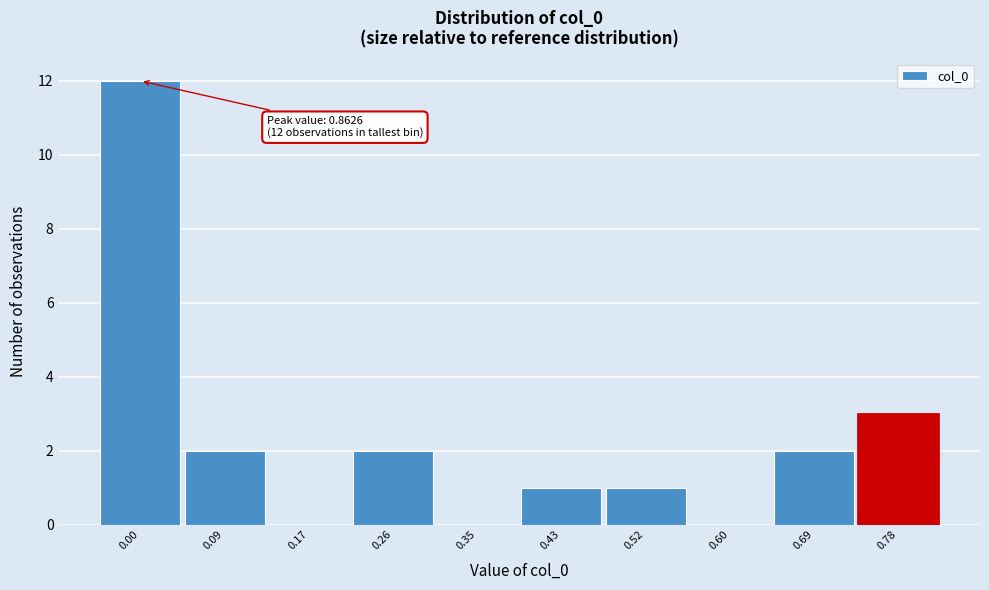

Reading left to right, what are all the values shown in this chart?

0.00=12	0.09=2	0.17=0	0.26=2	0.35=0	0.43=1	0.52=1	0.60=0	0.69=2	0.78=3